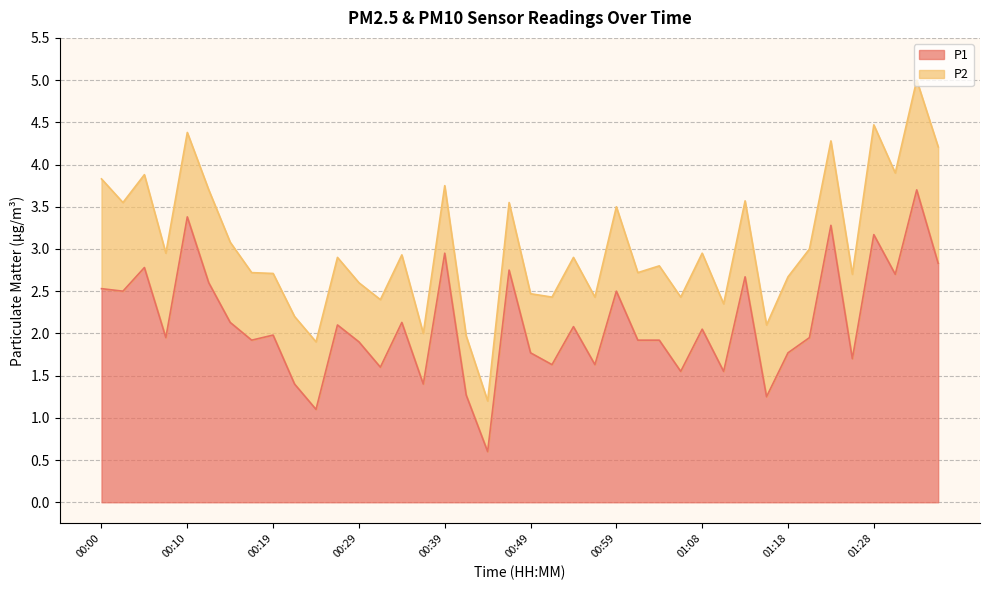

How many data points are above 1?

39